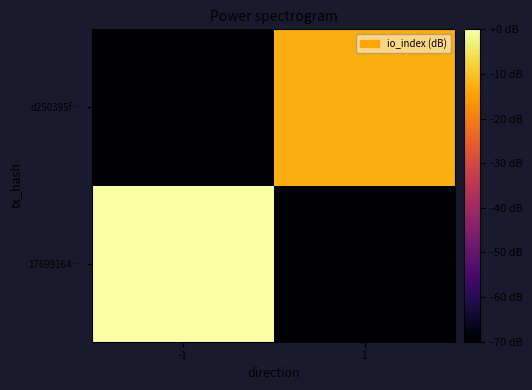

What is the total value across all series at -1?

-70.0